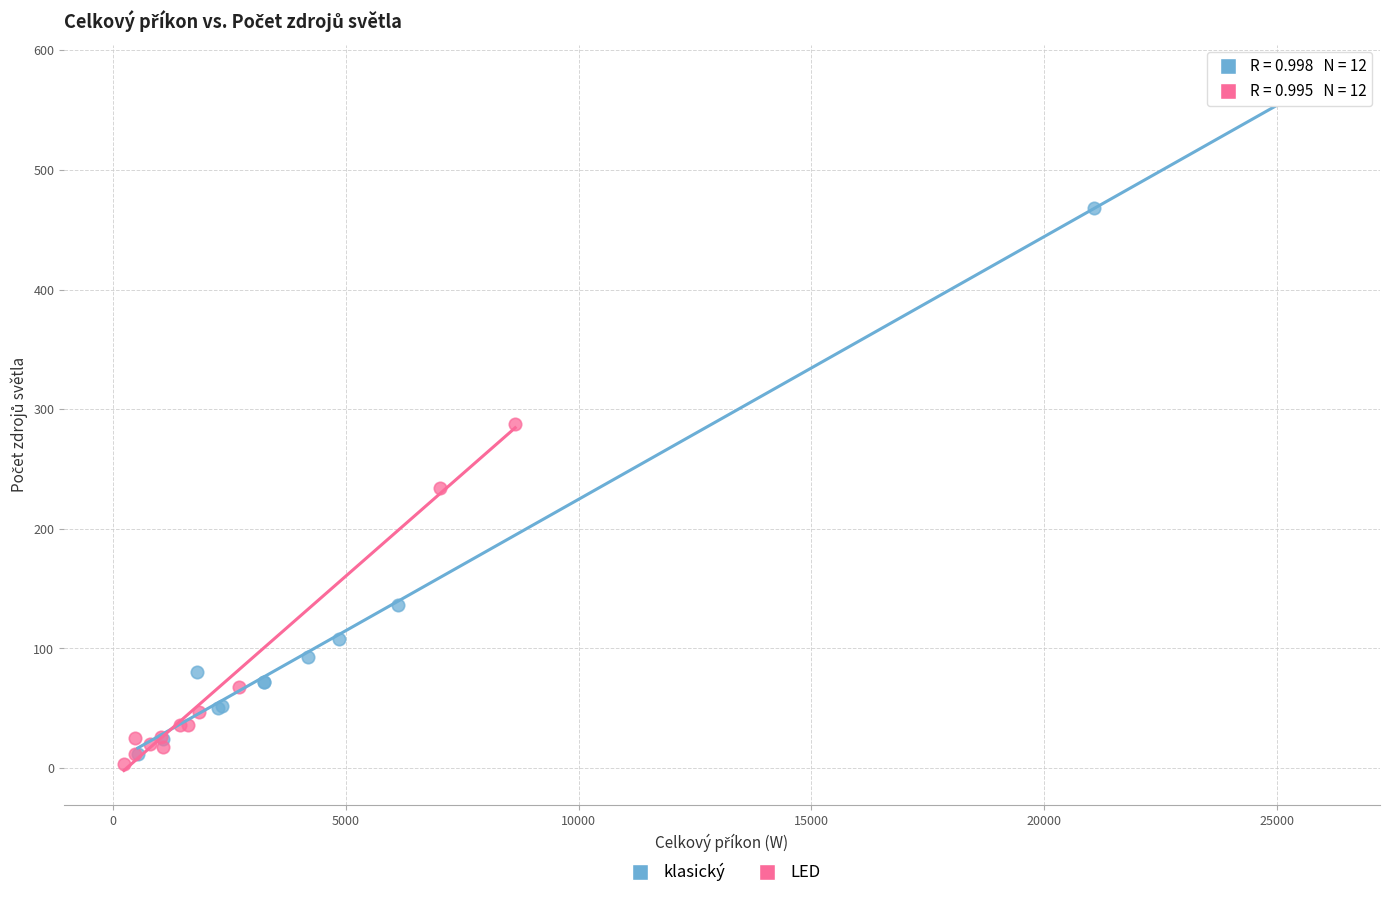

Which series has the largest Y range (max minus min)?

klasický